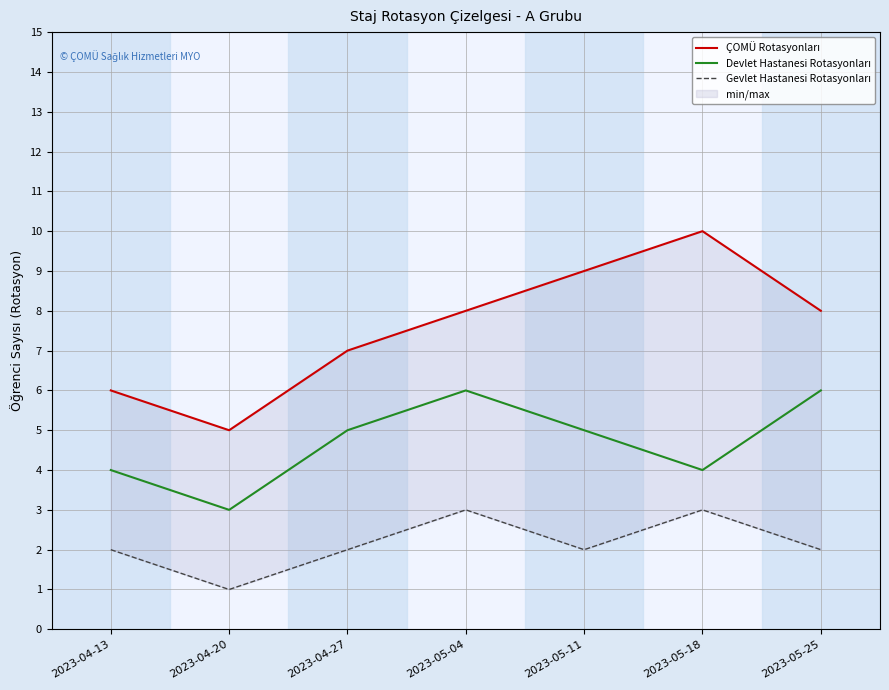

What is the difference between the highest and lowest values at 2023-04-20?

4